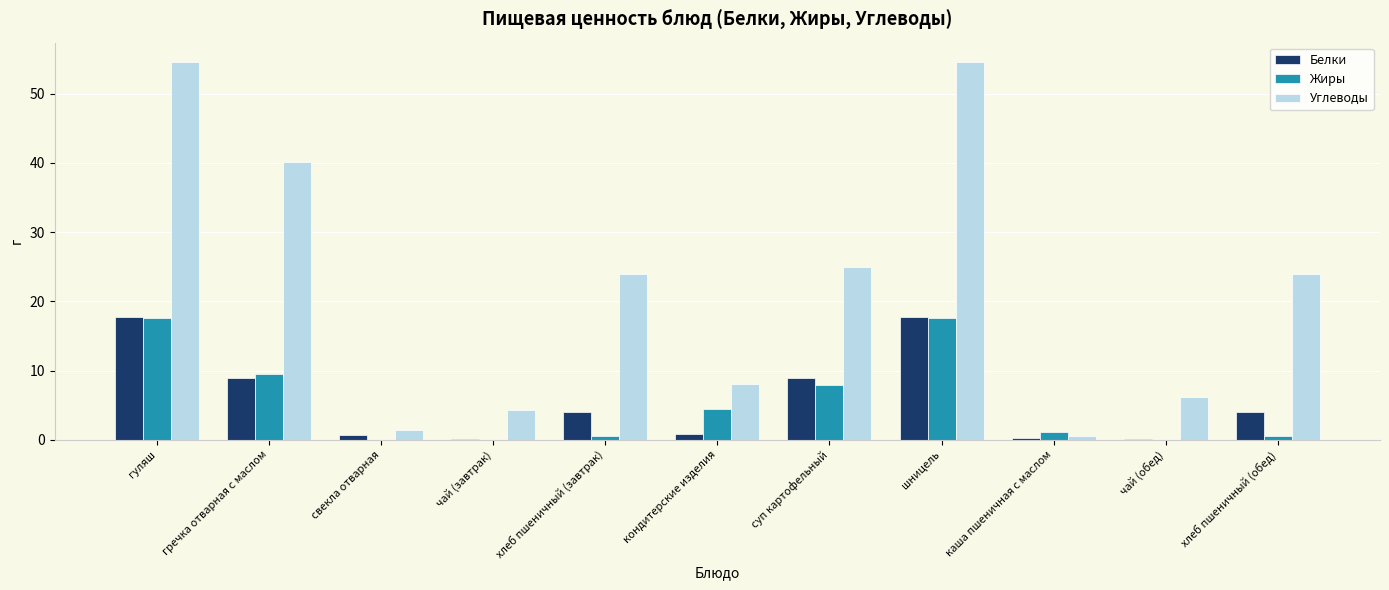

How many groups of bars are there?

11